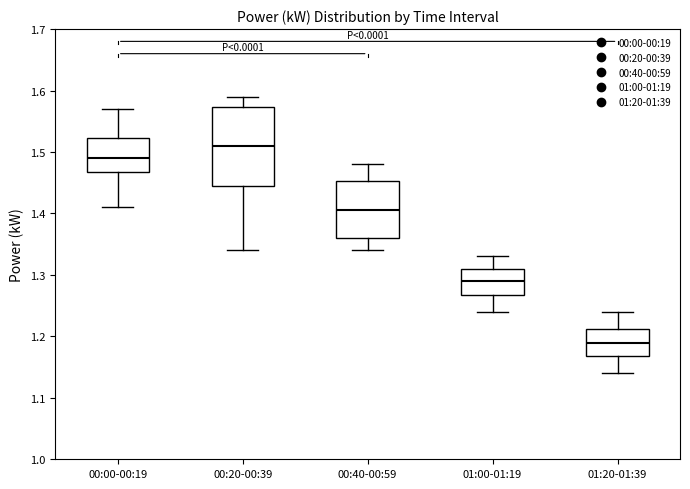

Reading left to right, read every box against the y-axis: the position of its median line, the range the box covers, and the ends of its whiskers. The values are not printed on the chart, so give them approximately, as read against the axis.

00:00-00:19: median 1.49, box 1.47 to 1.52, whiskers 1.41 to 1.57
00:20-00:39: median 1.51, box 1.45 to 1.57, whiskers 1.34 to 1.59
00:40-00:59: median 1.41, box 1.36 to 1.45, whiskers 1.34 to 1.48
01:00-01:19: median 1.29, box 1.27 to 1.31, whiskers 1.24 to 1.33
01:20-01:39: median 1.19, box 1.17 to 1.21, whiskers 1.14 to 1.24